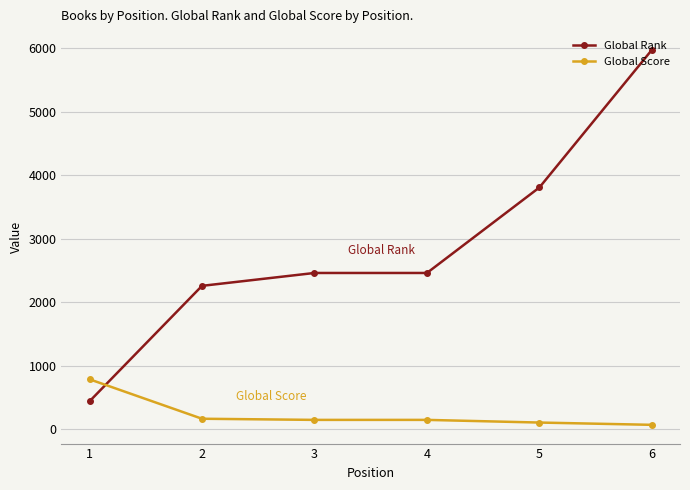

Read the Global Score value at 1, to the nearest 50.

800